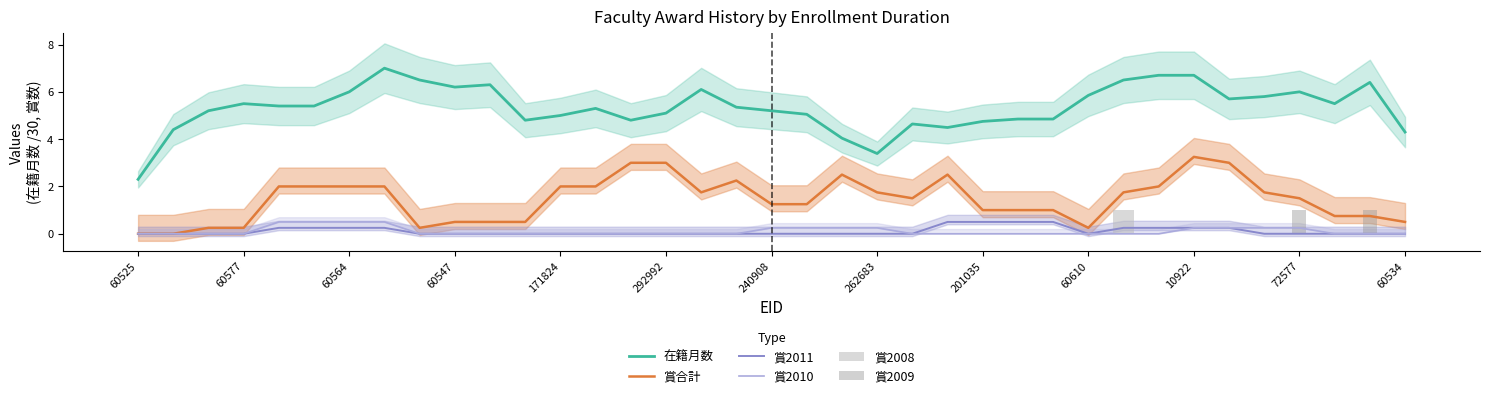

What is the lowest value of the 在籍月数 series?

2.3